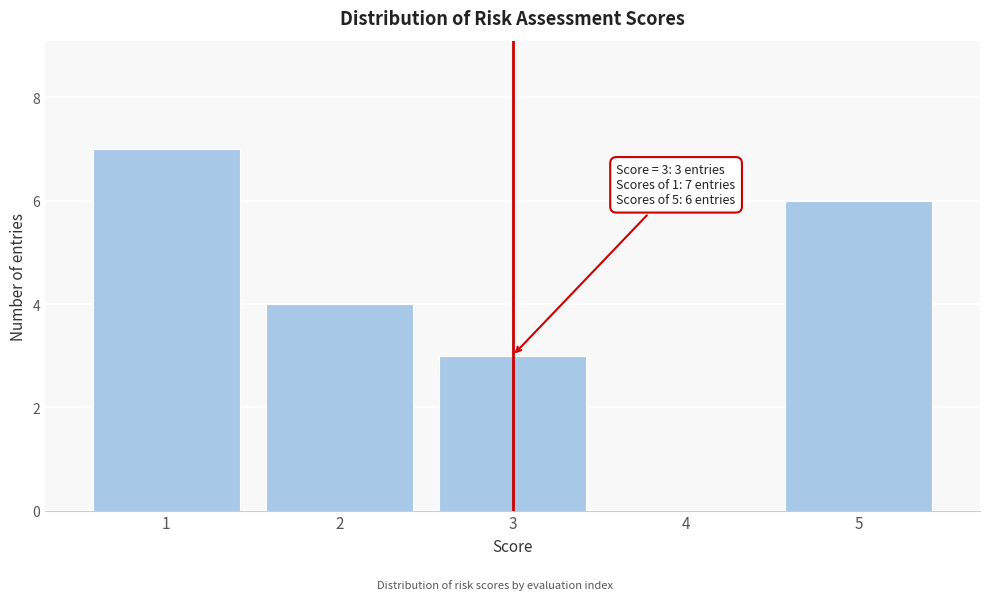

Reading left to right, transcribe all the data shown in this chart.

1=7	2=4	3=3	4=0	5=6